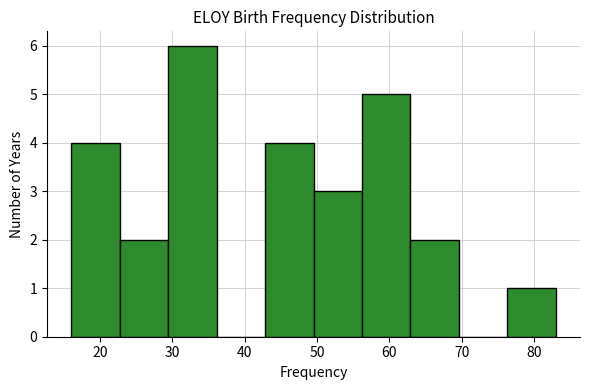

Which range on the x-axis has the tallest bar?

29.4 to 36.1